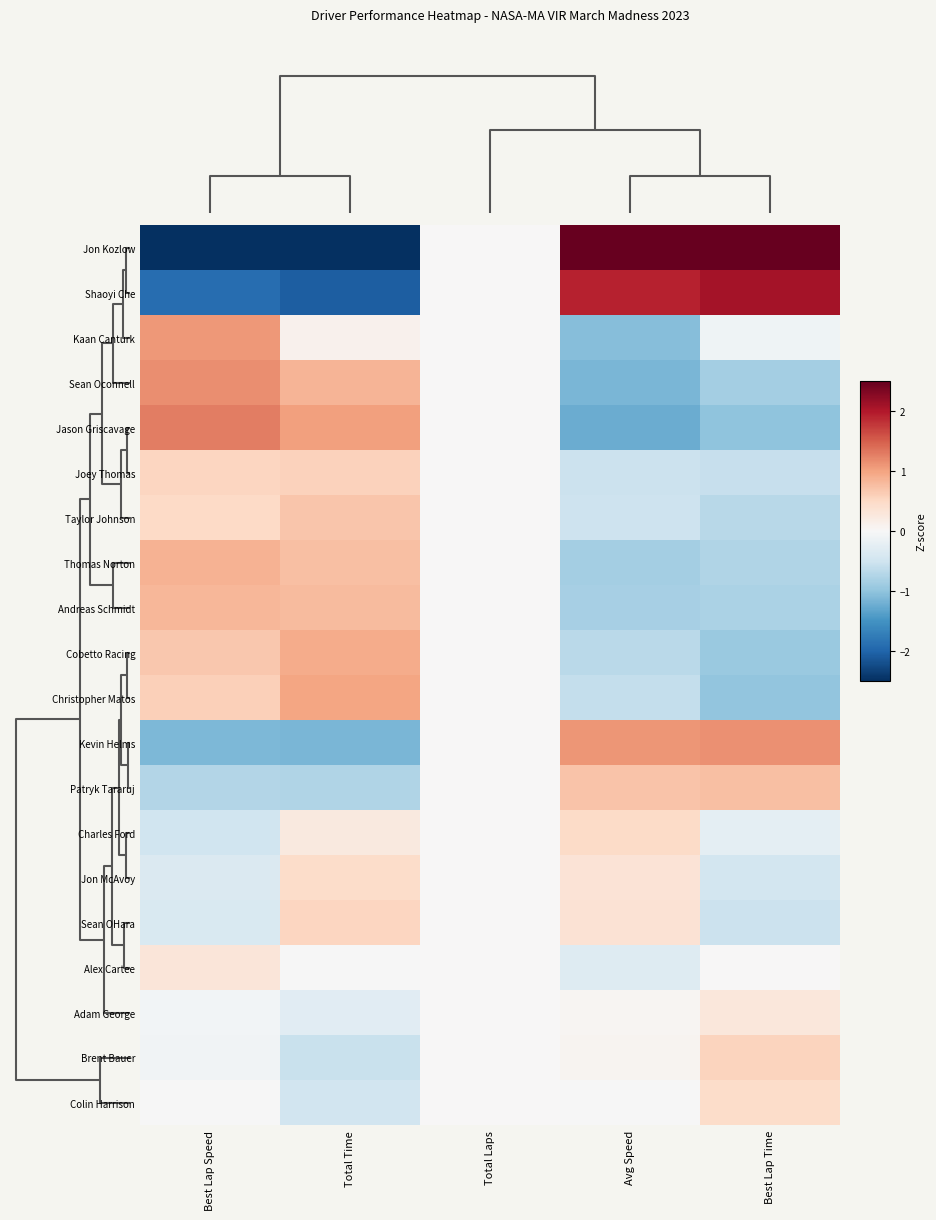

Which category has the lowest value across all series?

Total Time